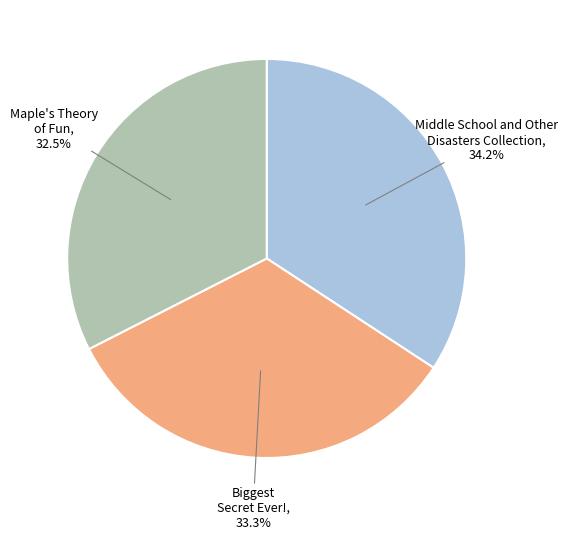

How many slices are in this pie chart?

3